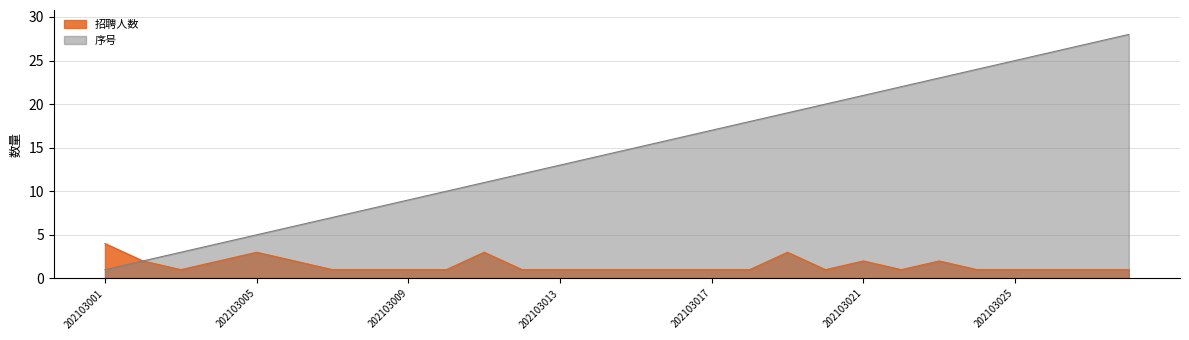

Reading left to right, what are all the values shown in this chart?

招聘人数: 202103001=4	202103002=2	202103003=1	202103004=2	202103005=3	202103006=2	202103007=1	202103008=1	202103009=1	202103010=1	202103011=3	202103012=1	202103013=1	202103014=1	202103015=1	202103016=1	202103017=1	202103018=1	202103019=3	202103020=1	202103021=2	202103022=1	202103023=2	202103024=1	202103025=1	202103026=1	202103027=1	202103028=1
序号: 202103001=1	202103002=2	202103003=3	202103004=4	202103005=5	202103006=6	202103007=7	202103008=8	202103009=9	202103010=10	202103011=11	202103012=12	202103013=13	202103014=14	202103015=15	202103016=16	202103017=17	202103018=18	202103019=19	202103020=20	202103021=21	202103022=22	202103023=23	202103024=24	202103025=25	202103026=26	202103027=27	202103028=28